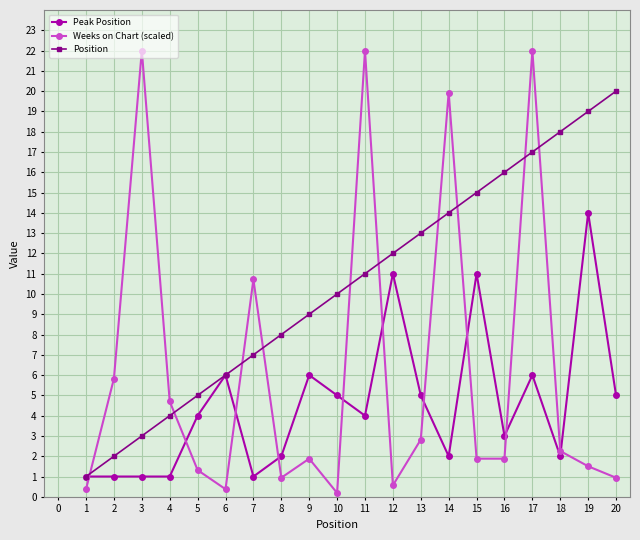

Which series has the largest total across all categories?

Position